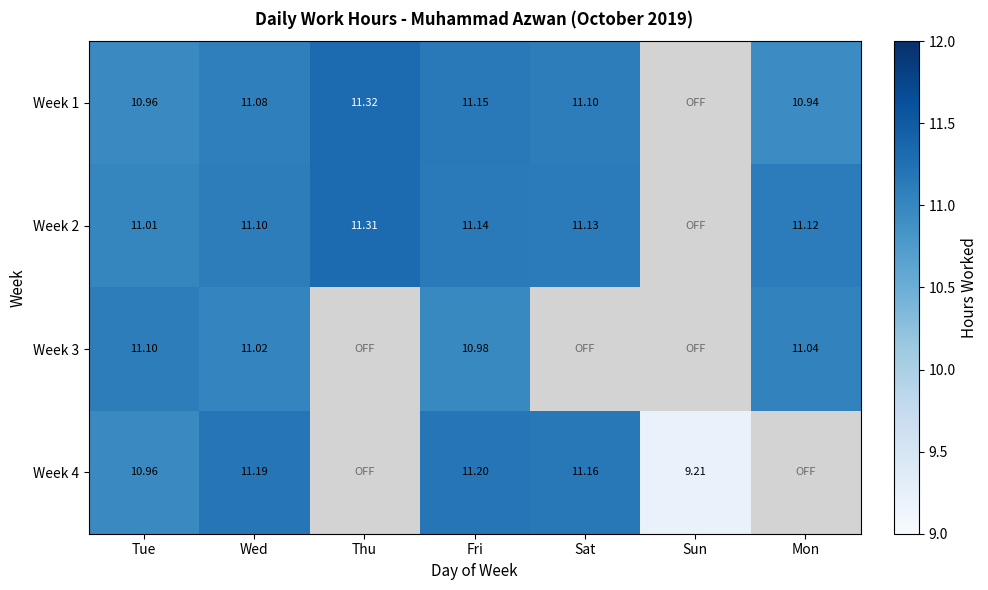

At which category is the sum across all series the highest?

Fri